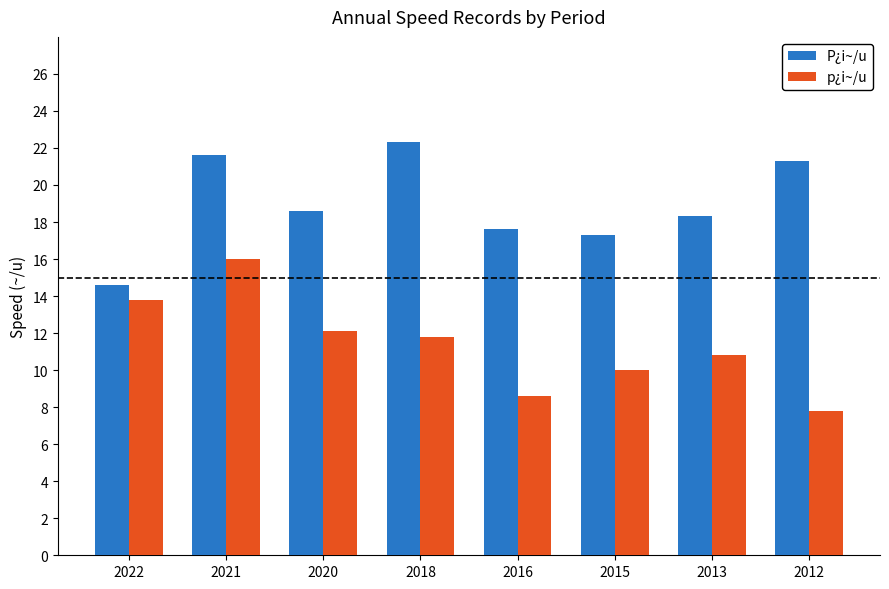

How many values in the P¿i~/u series exceed 18?

5